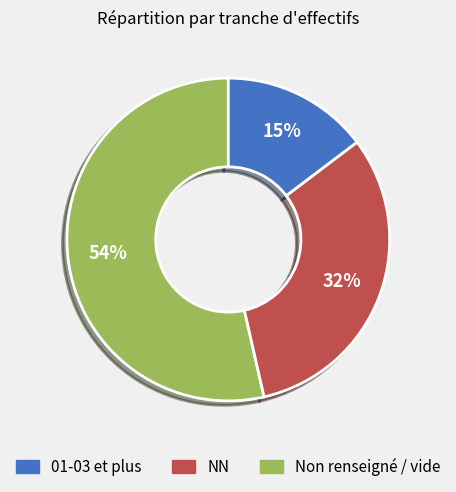

Does any single category account for the majority?

Yes